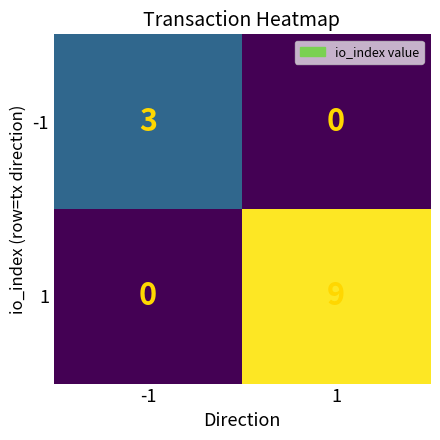

At -1, list the series in order from largest to smallest.

-1, 1